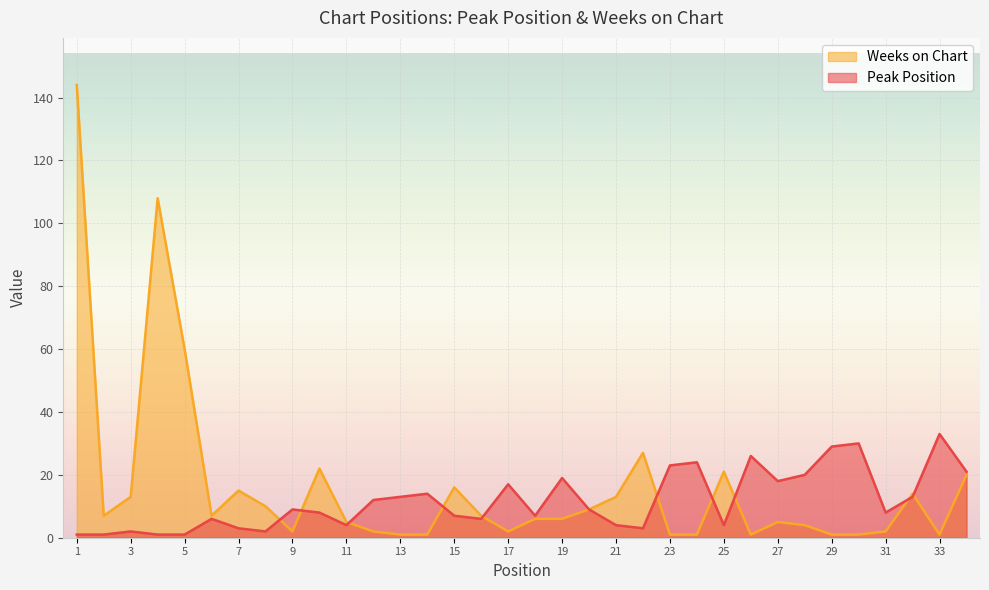

True or false: Weeks on Chart and Peak Position intersect in this chart.

True